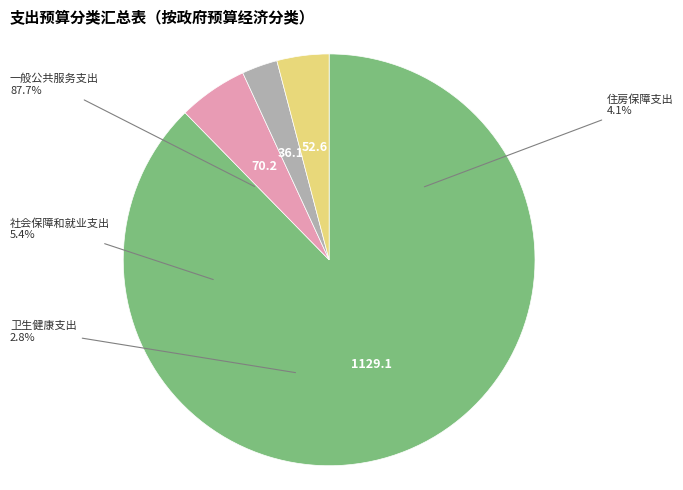

To the nearest percent, what portion does 一般公共服务支出 represent?

88%